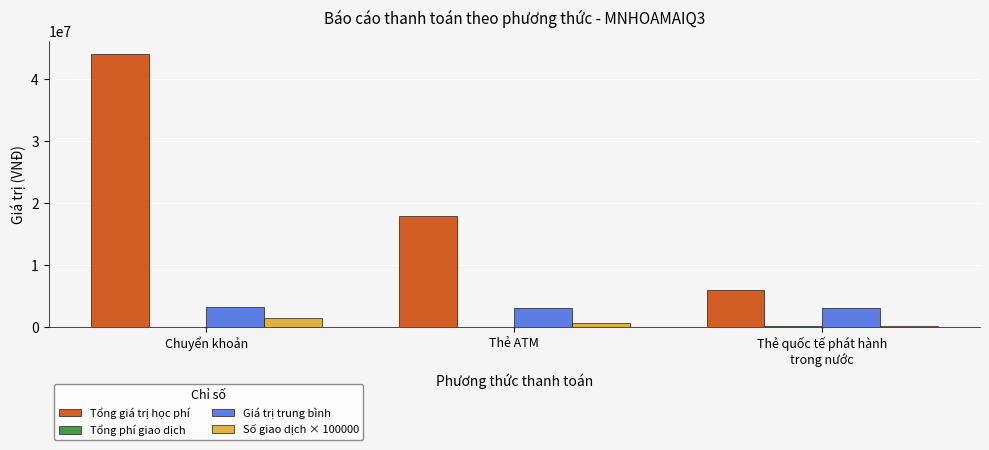

At which category is the sum across all series the highest?

Chuyển khoản